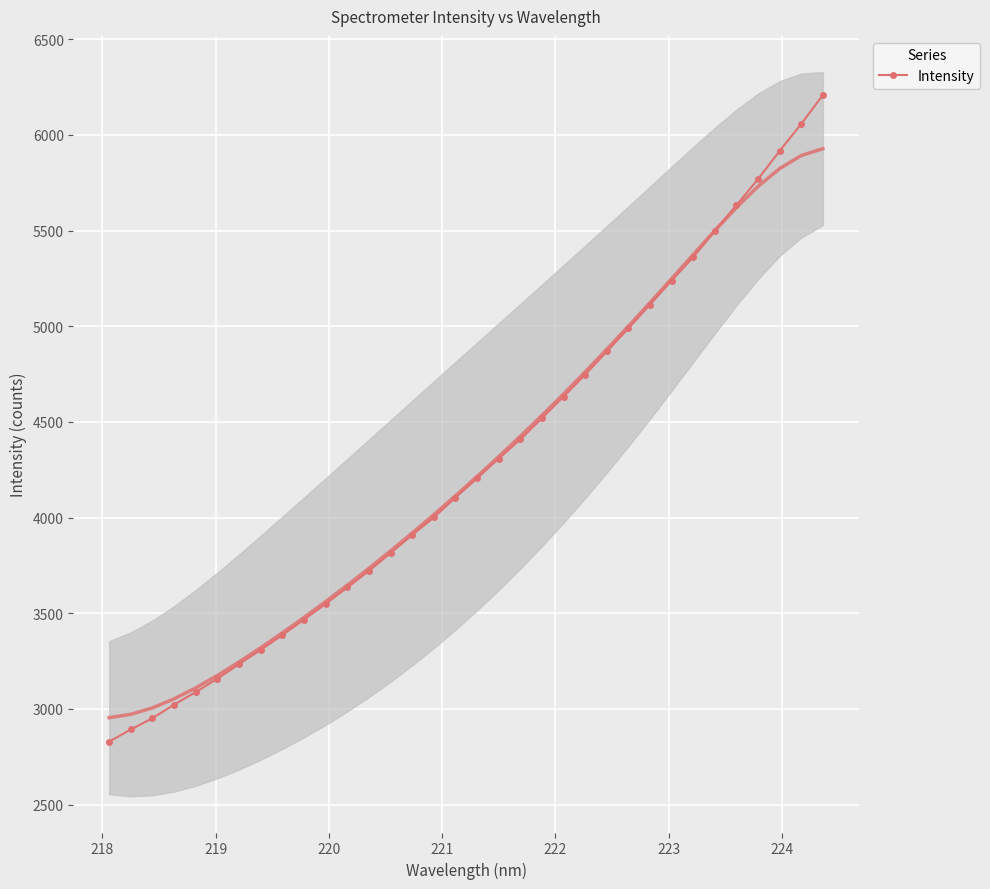

What is the minimum value for Intensity?

2828.8